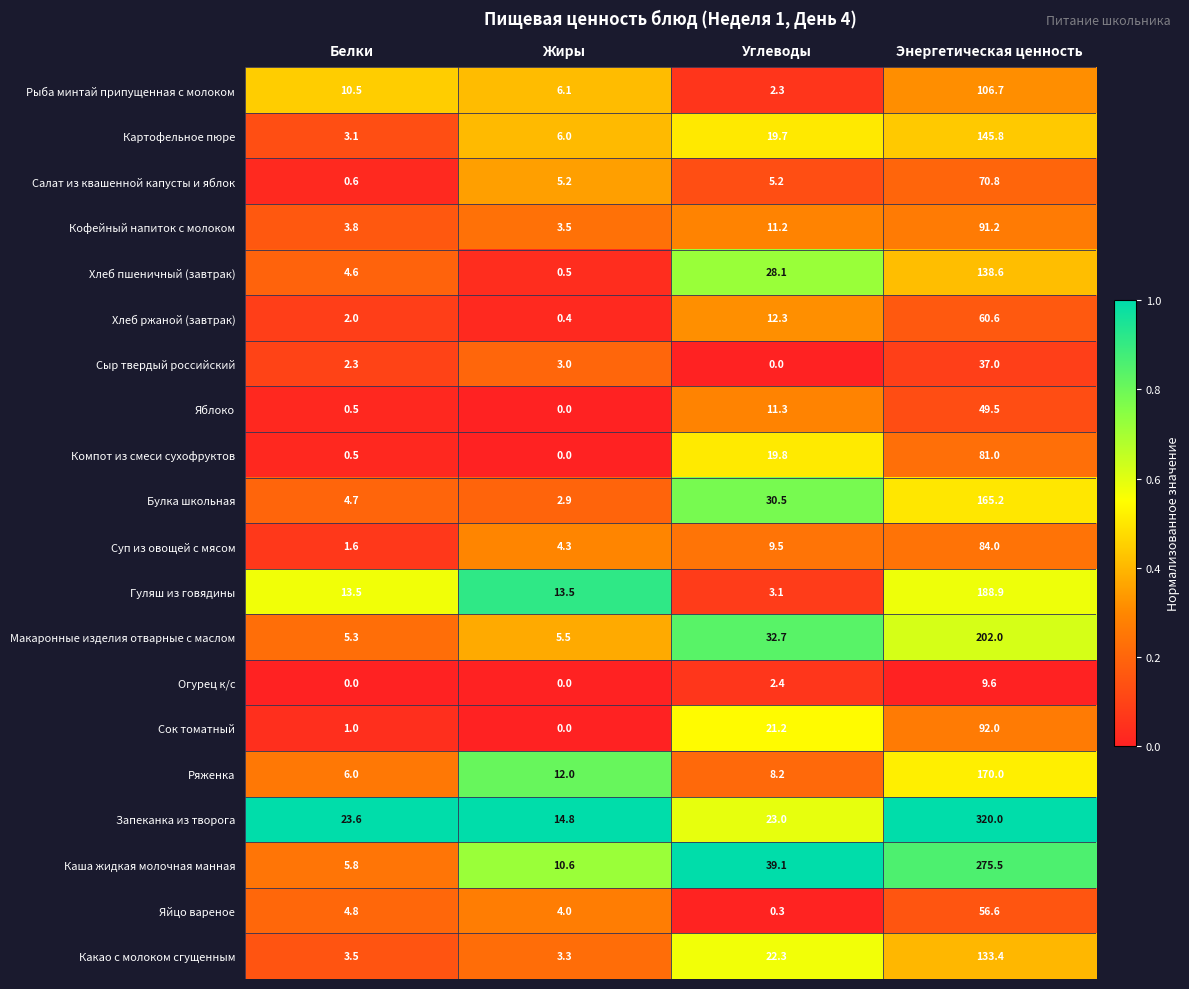

Which category has the highest value in the Каша жидкая молочная манная series?

Энергетическая ценность